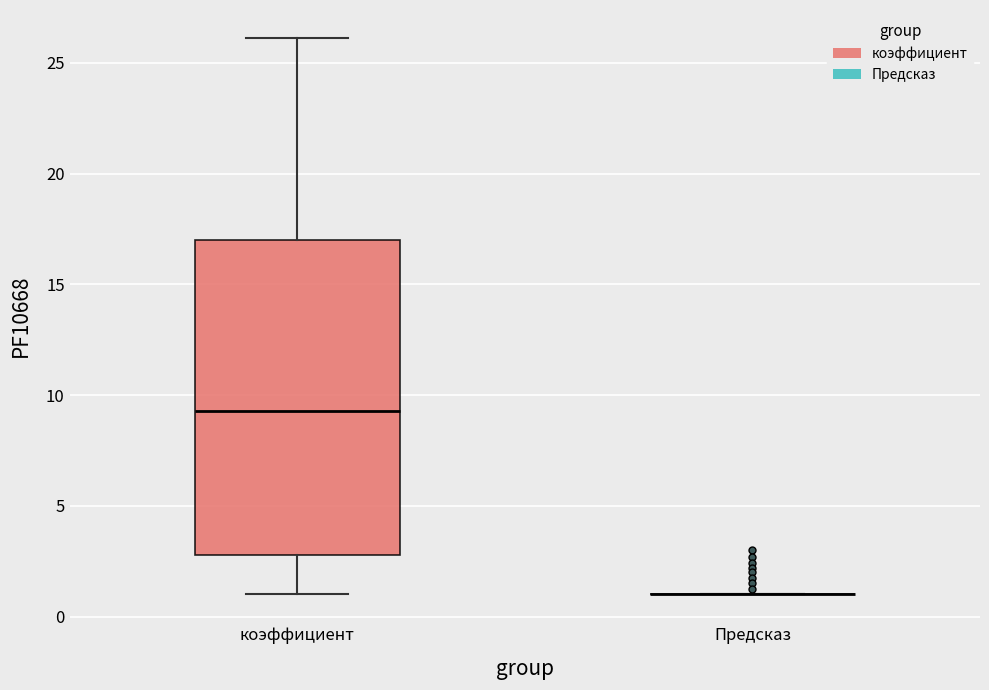

Reading left to right, read every box against the y-axis: the position of its median line, the range the box covers, and the ends of its whiskers. The values are not printed on the chart, so give them approximately, as read against the axis.

коэффициент: median 9.5, box 3.0 to 17.0, whiskers 1.0 to 26.0
Предсказ: box collapsed to a line at 1.0, whiskers 1.0 to 1.0